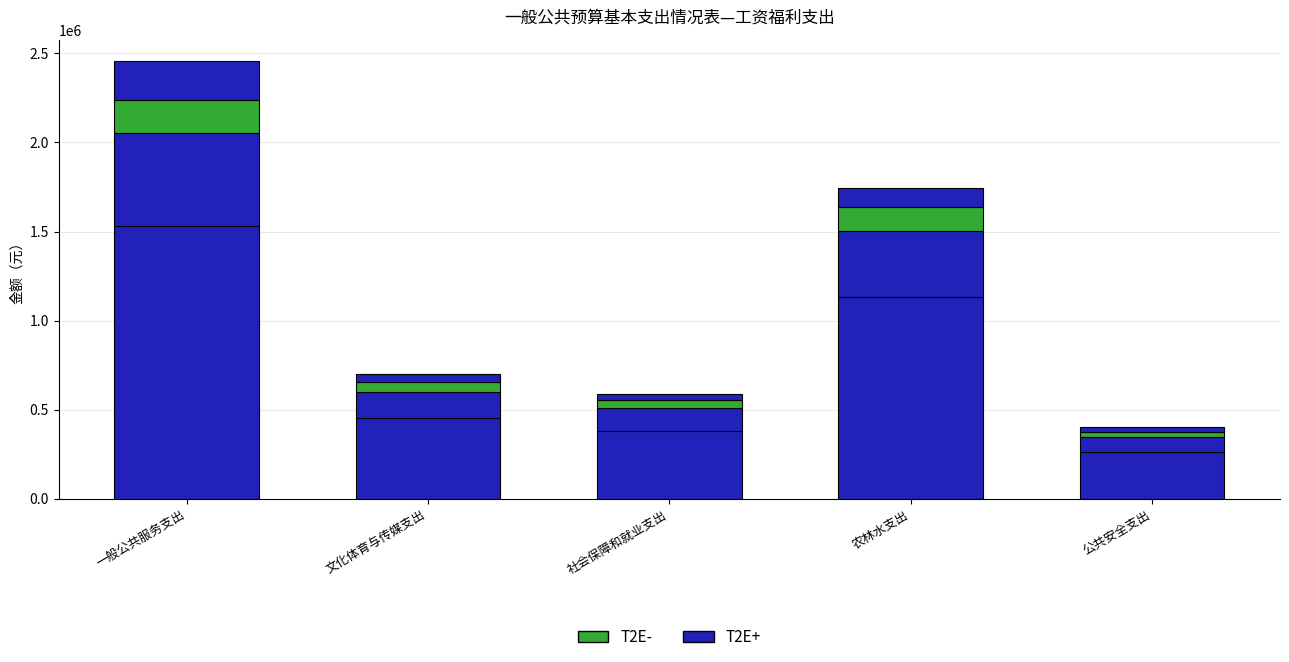

How many series are shown in this chart?

4